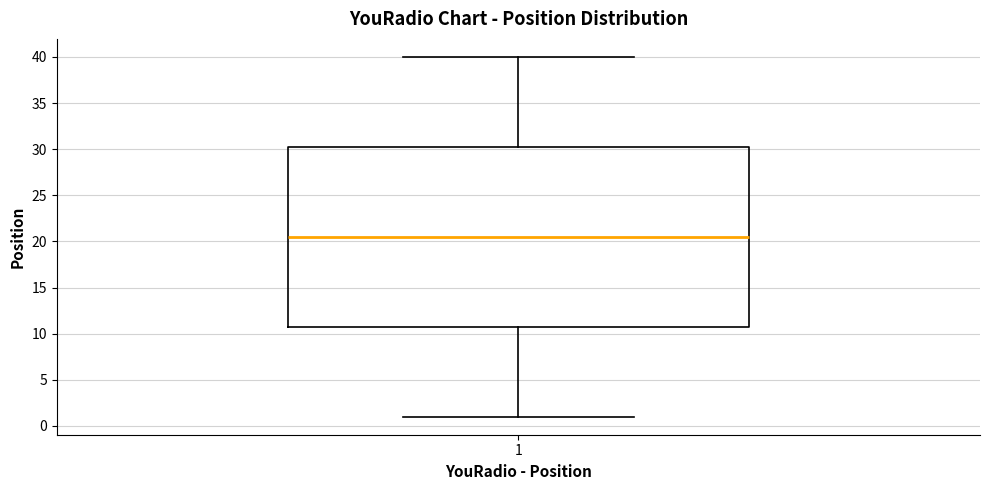

Read this box plot against the y-axis: the position of the median line, the range covered by the box, and the ends of both whiskers. The values are not printed on the chart, so give them approximately, as read against the axis.

median 20.5, box 11.0 to 30.5, whiskers 1.0 to 40.0